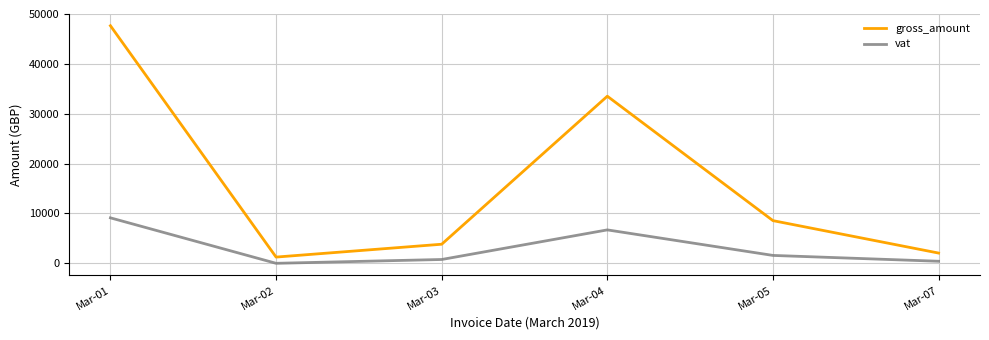

The value of vat at Mar-03 is 765.4. True or false?

True